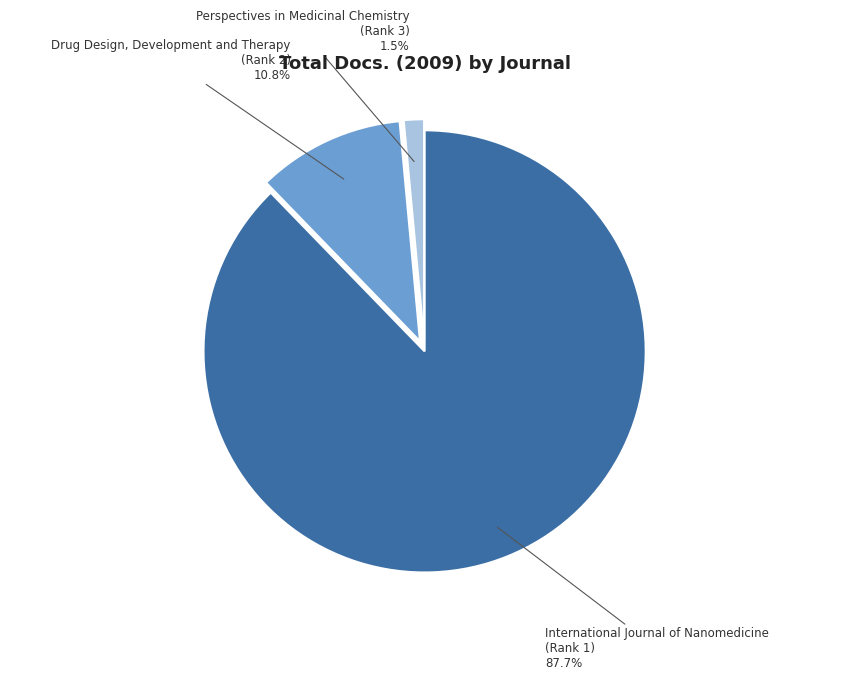

Which has a higher value, Perspectives in Medicinal Chemistry (Rank 3) 1.5% or International Journal of Nanomedicine (Rank 1) 87.7%?

International Journal of Nanomedicine (Rank 1) 87.7%